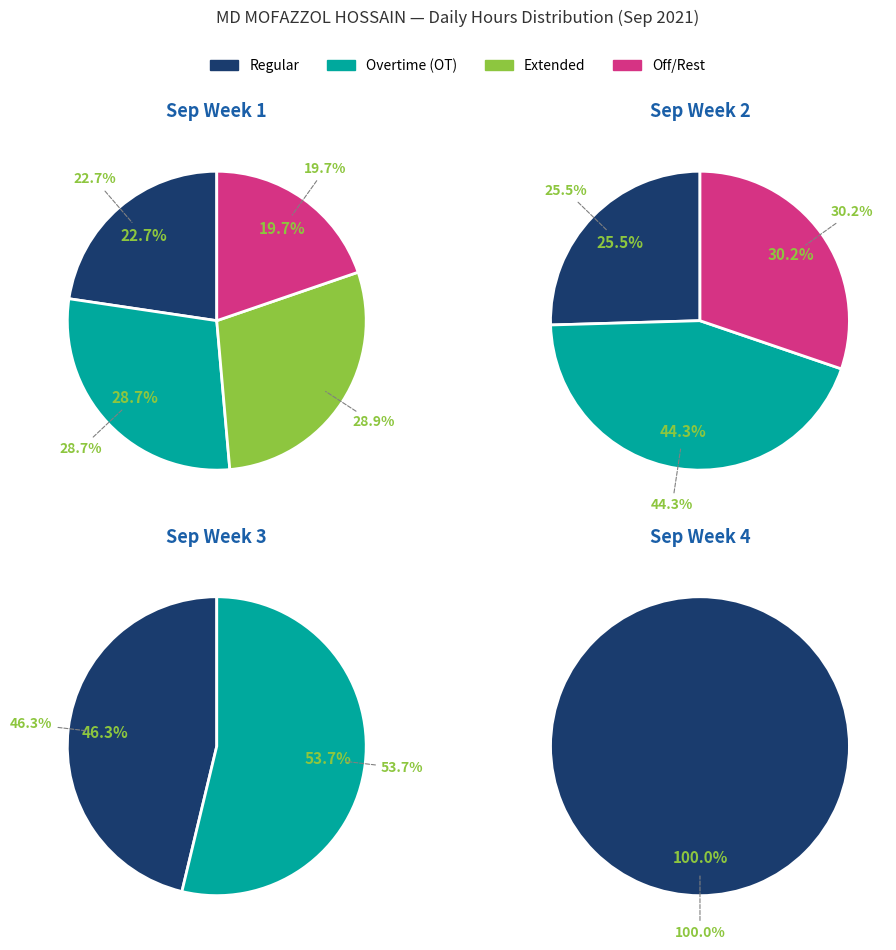

How many slices are in this pie chart?

4